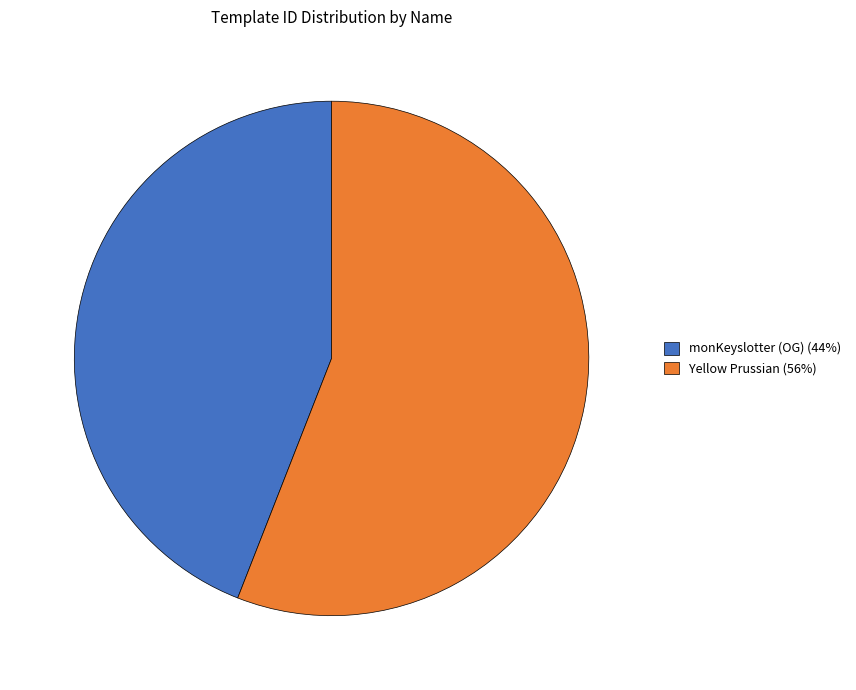

Which has a higher value, Yellow Prussian (56%) or monKeyslotter (OG) (44%)?

Yellow Prussian (56%)